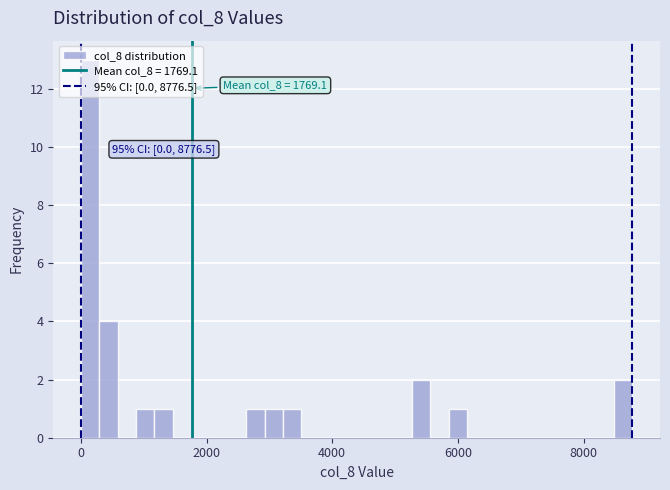

Read against the x-axis, roughly where is the centre of the tallest bar?

200